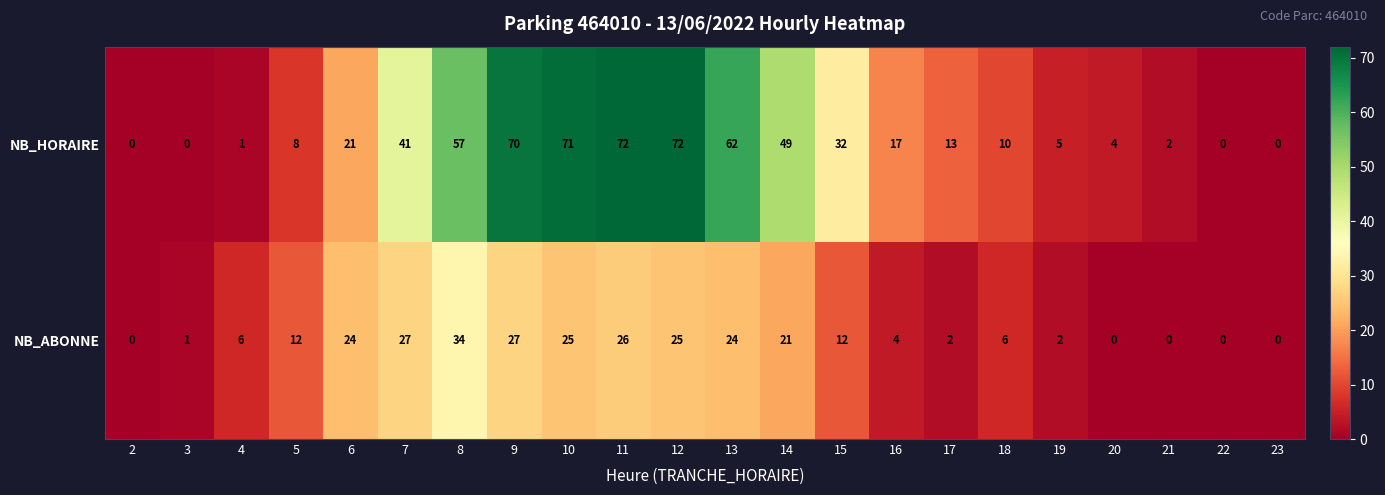

At which label is NB_ABONNE closest to 17?

14